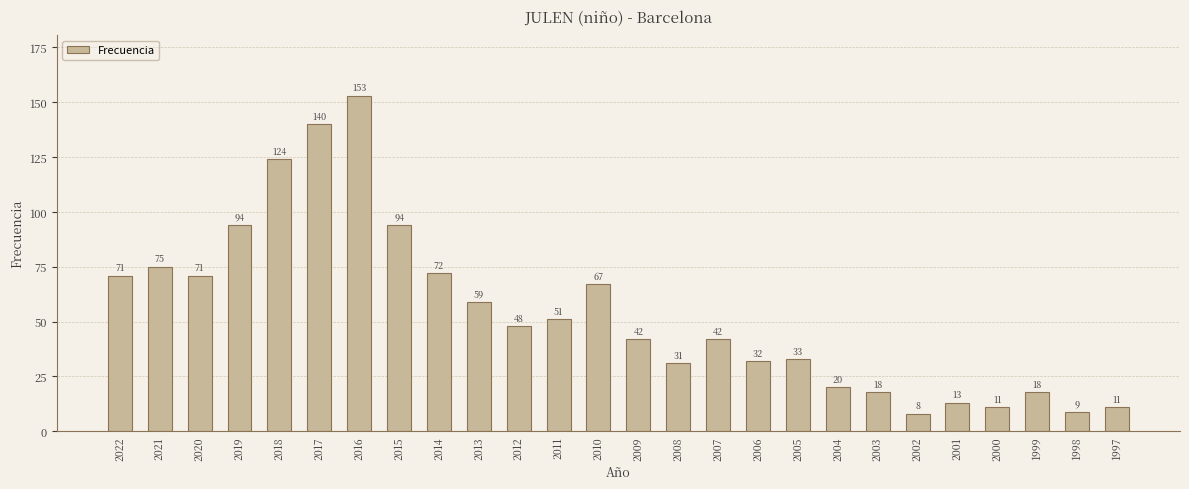

How many data points are less than 48?

13